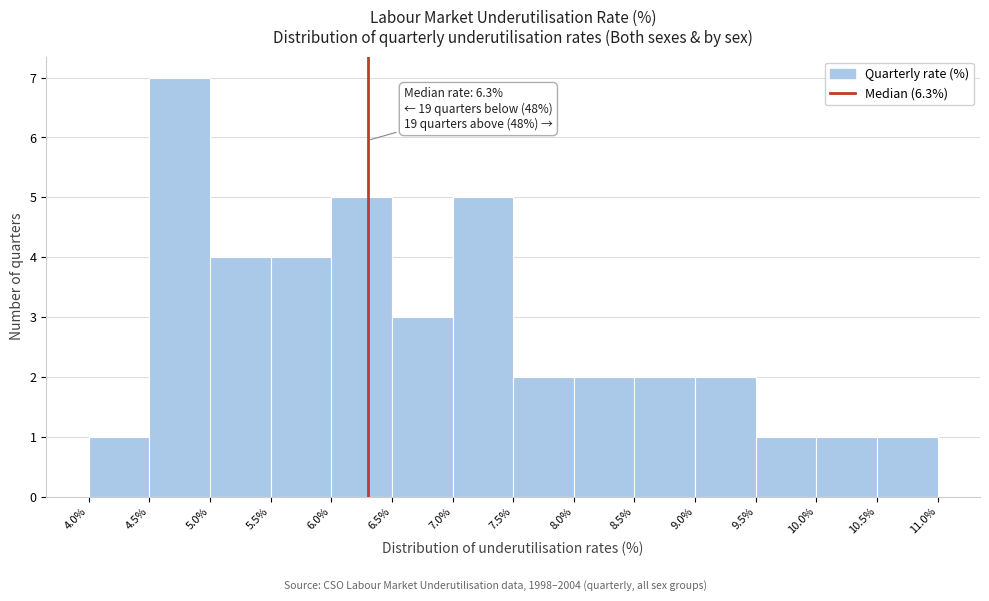

Over which range of the x-axis is the bar tallest?

4.5% to 5.0%